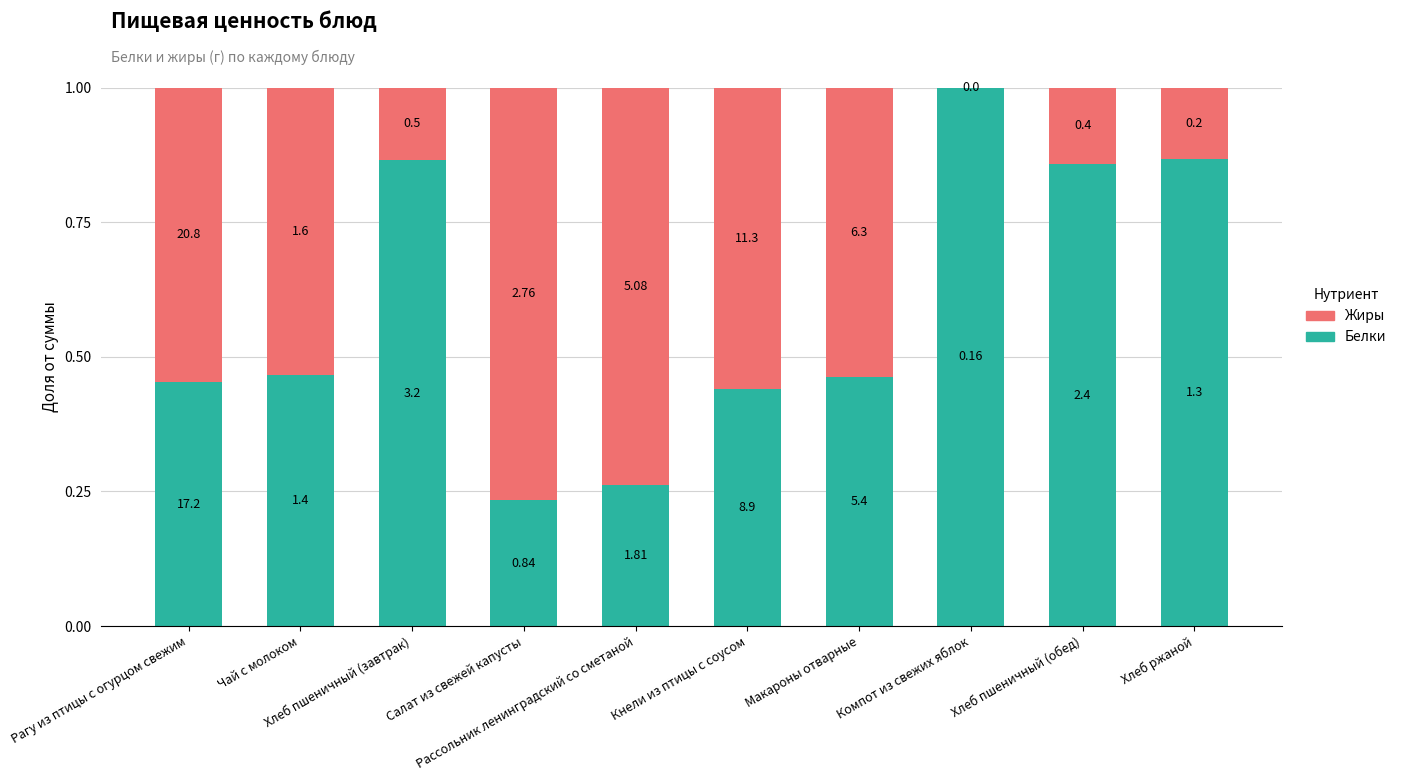

What are all the series names shown in the legend?

Жиры, Белки